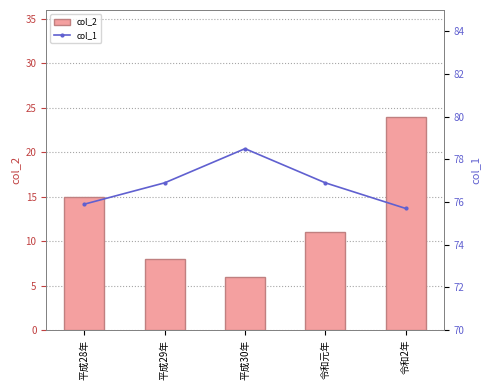

Reading right to left, extract all data points from this chart.

col_2: 令和2年=24.0	令和元年=11.0	平成30年=6.0	平成29年=8.0	平成28年=15.0
col_1: 令和2年=75.7	令和元年=76.9	平成30年=78.5	平成29年=76.9	平成28年=75.9